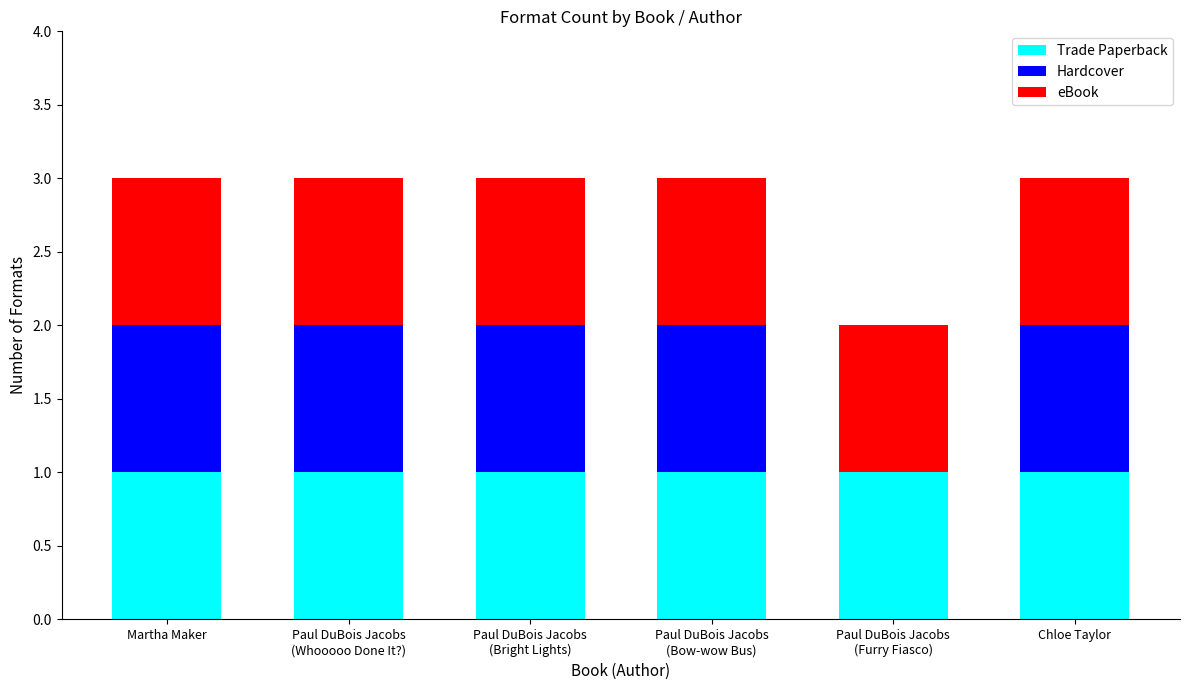

Is it true that Trade Paperback equals 1 at Martha Maker?

True